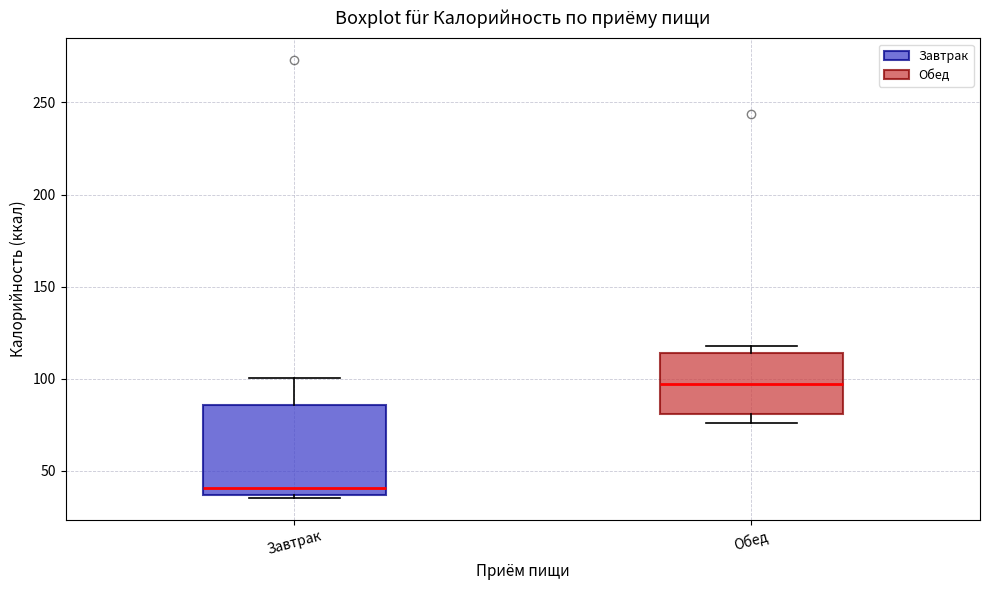

Reading left to right, transcribe this box plot: for each box, give where its median line is, the range the box spans, and where its two whiskers end, as read against the y-axis. The values are not printed on the chart, so give them approximately, as read against the axis.

Завтрак: median 40, box 35 to 85, whiskers 35 to 100
Обед: median 95, box 80 to 115, whiskers 75 to 120